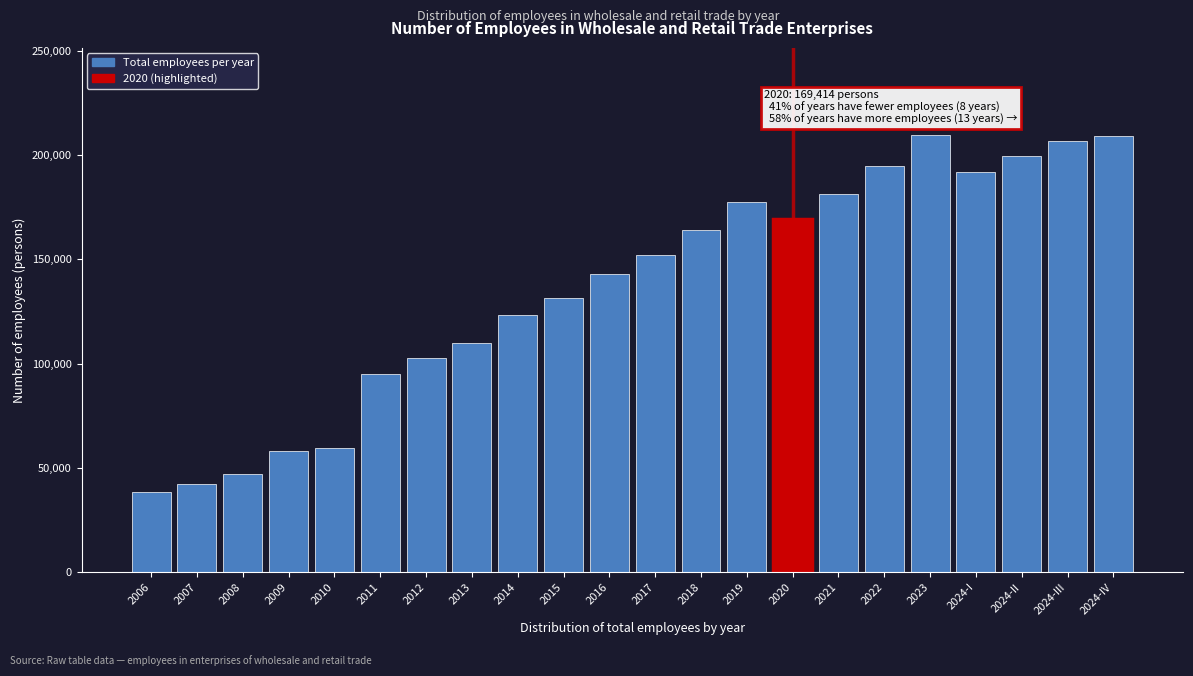

Read the value at 2013.

109741